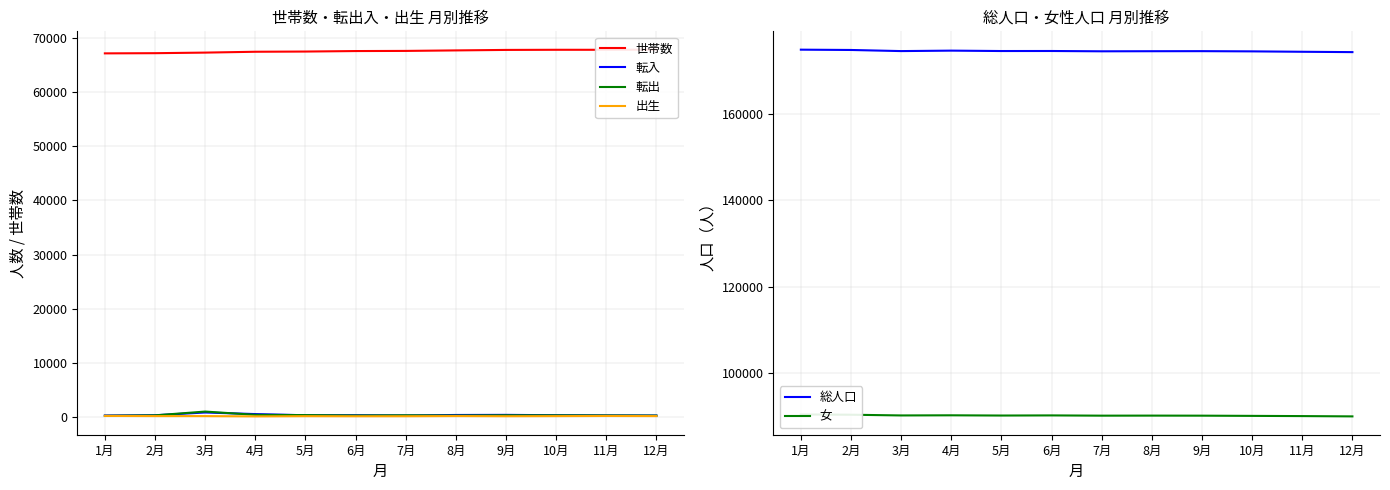

Reading left to right, what are all the values shown in this chart?

世帯数: 67136	67170	67277	67434	67472	67563	67590	67683	67772	67798	67795	67819
転入: 291	338	846	555	337	346	295	387	407	344	314	287
転出: 238	316	1018	417	363	291	325	283	327	316	295	267
出生: 216	185	181	128	168	149	155	187	157	178	205	182
総人口: 174820	174749	174492	174597	174505	174513	174441	174462	174477	174427	174333	174252
女: 90425	90364	90197	90229	90175	90205	90146	90158	90145	90096	90047	89979